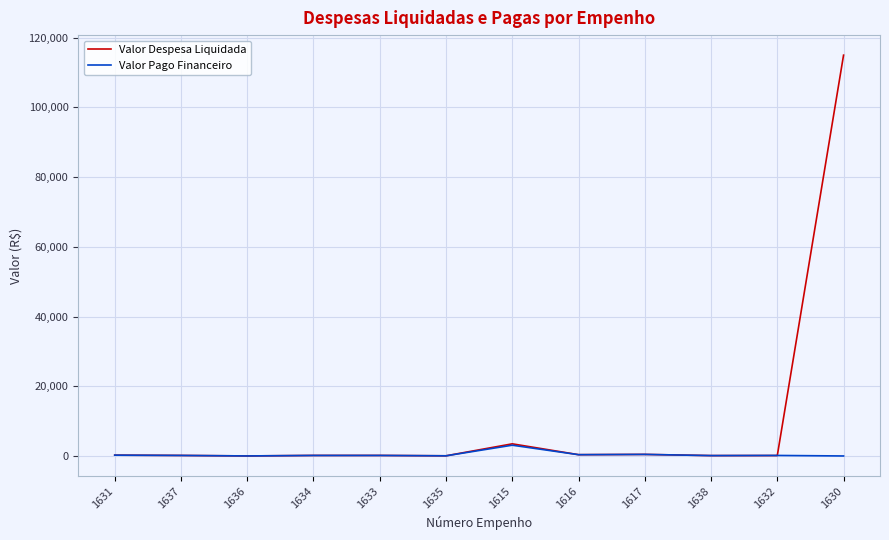

Is it true that Valor Pago Financeiro equals 150.0 at 1637?

True